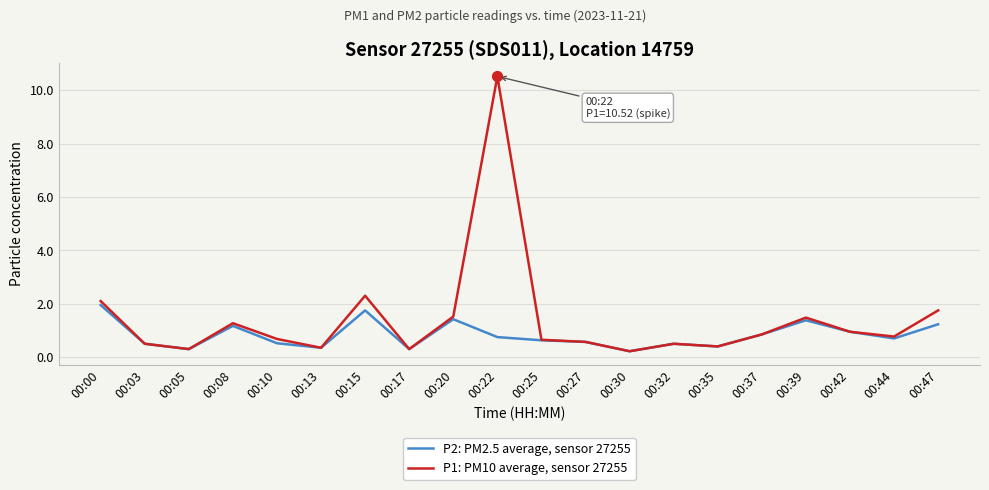

Which series has the largest range (max minus min)?

P1: PM10 average, sensor 27255